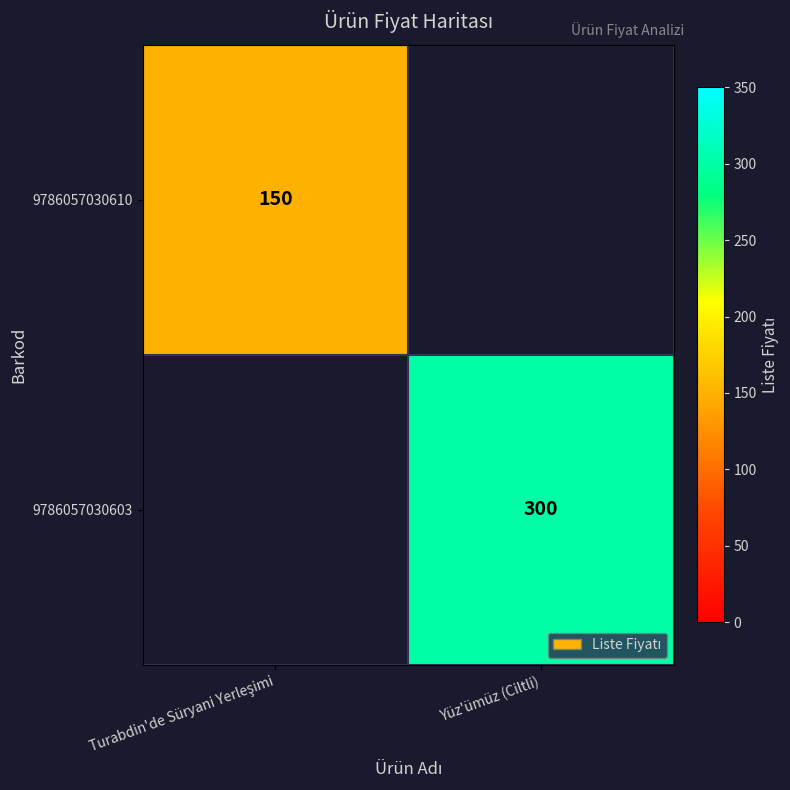

The 9786057030603 series shows 531 at Yüz'ümüz (Ciltli). True or false?

False